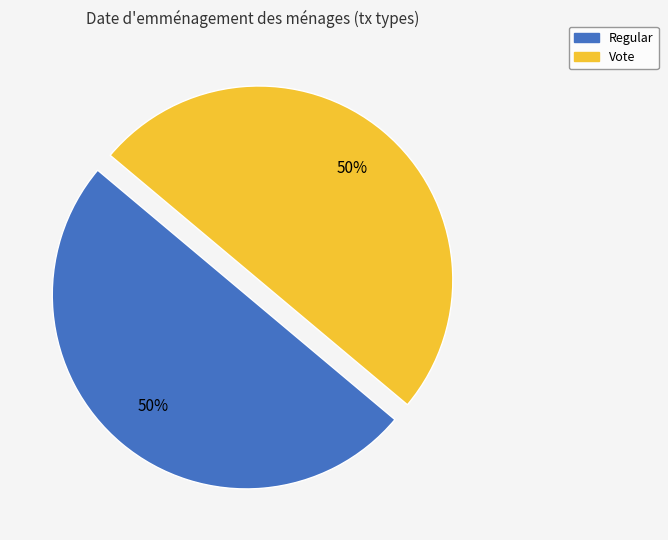

Do Vote and Regular together represent more than half of the pie?

Yes